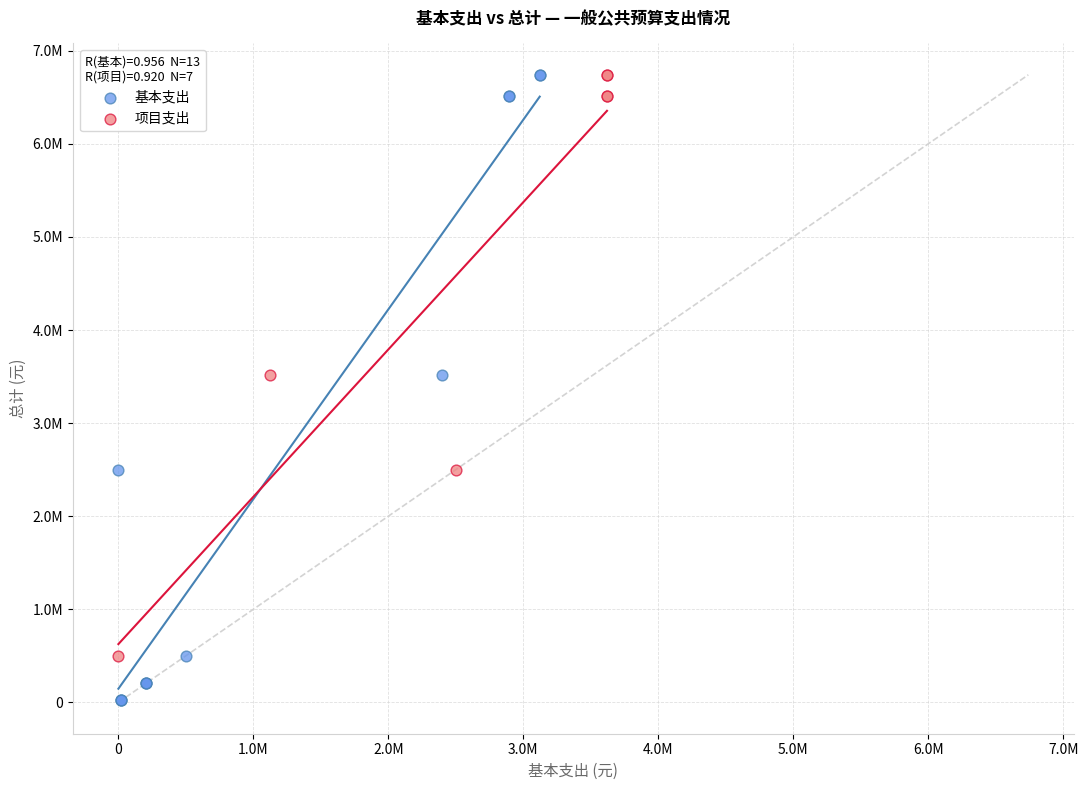

What are all the series names shown in the legend?

基本支出, 项目支出